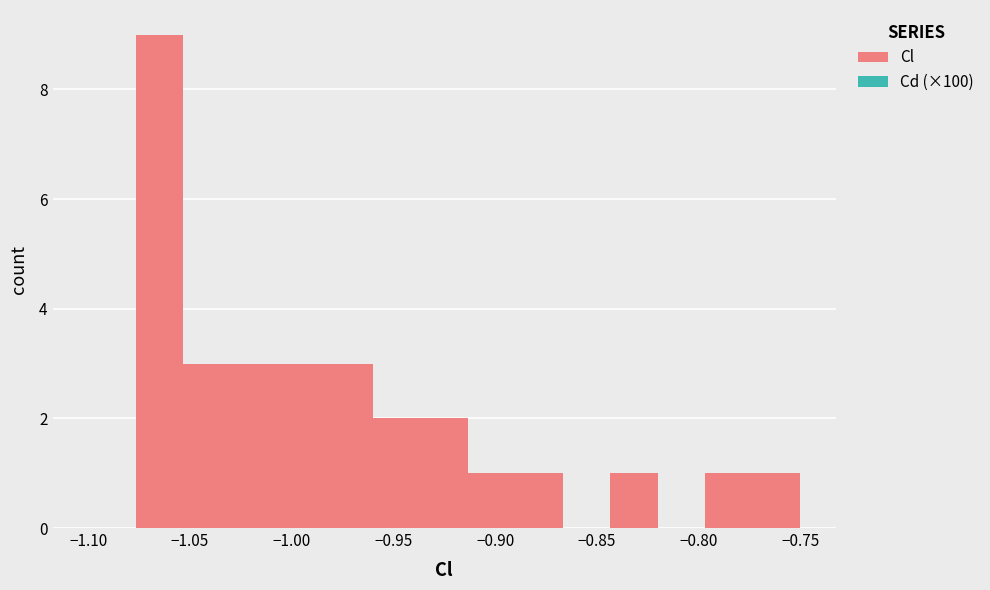

How tall is the bar that spans -1.075 to -1.055 on the x-axis? Neither the bar edges nor the heights are printed on the chart, so give them approximately, as read against the axes.

9